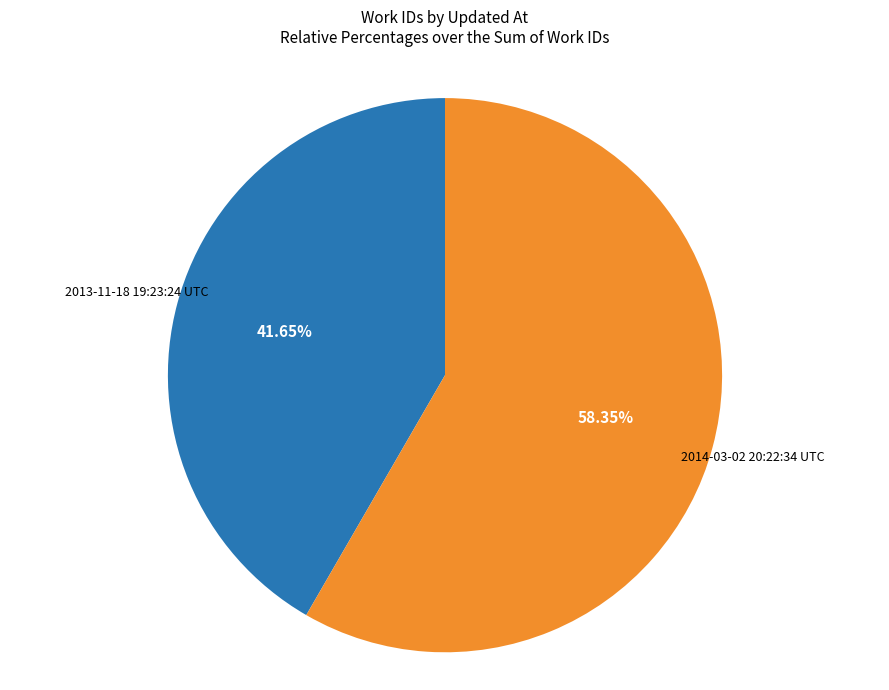

Does any single category account for the majority?

Yes